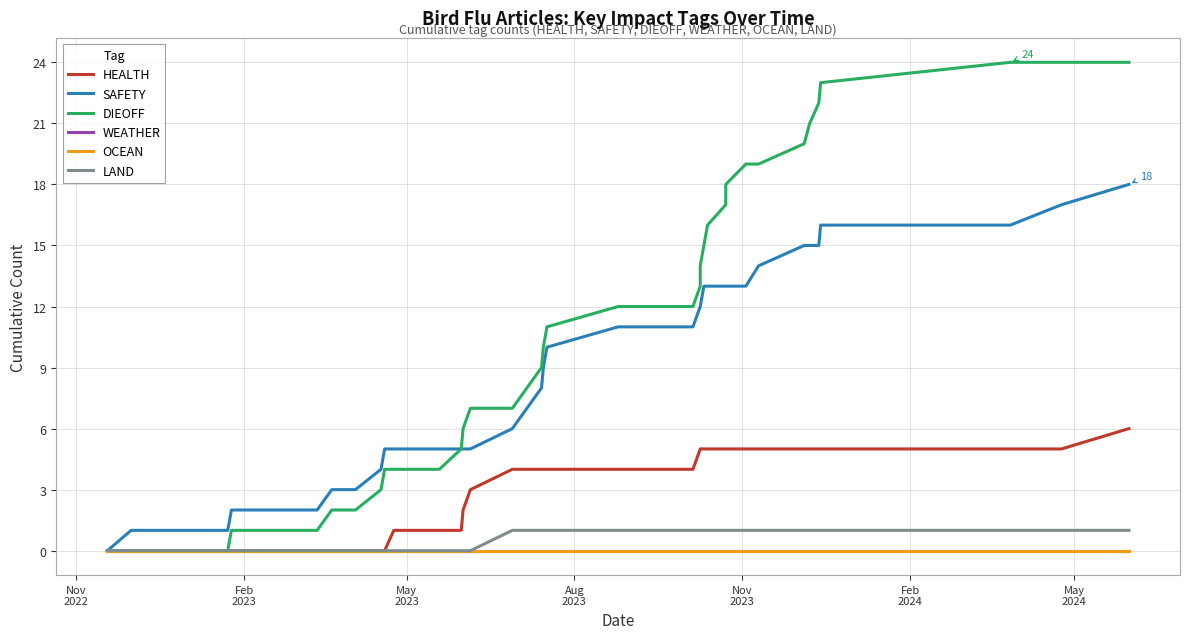

Rank the series by their maximum value, from highest to lowest.

DIEOFF, SAFETY, HEALTH, LAND, WEATHER, OCEAN